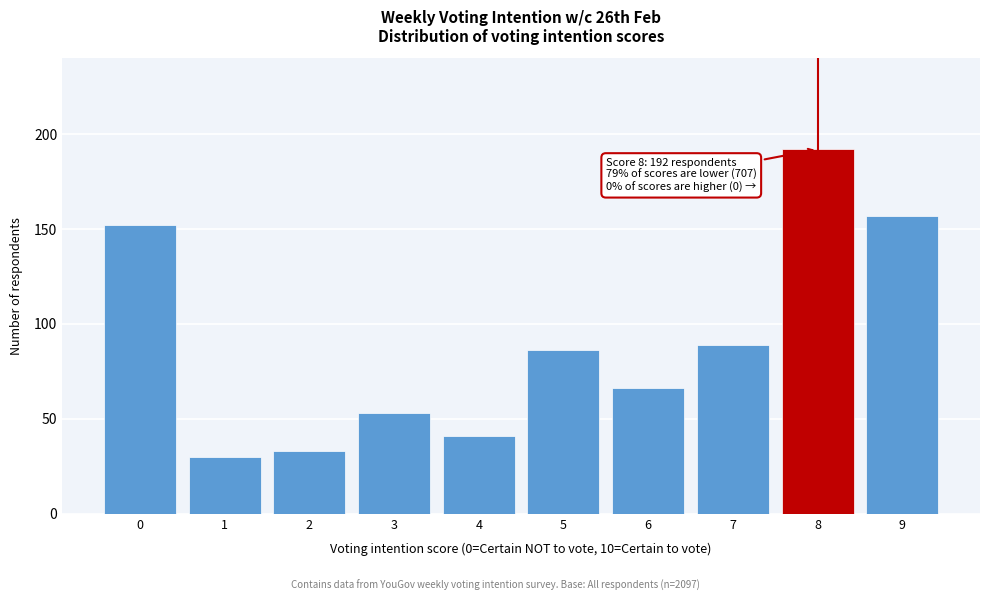

Reading left to right, list all the values displayed in this chart.

152	30	33	53	41	86	66	89	192	157